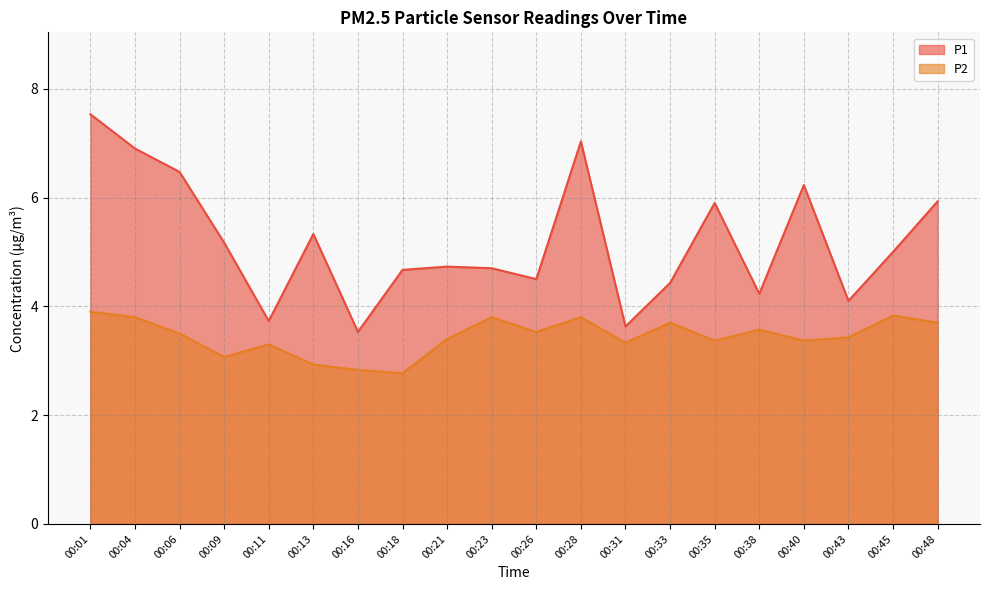

What is the sum of all P1 values?

103.7